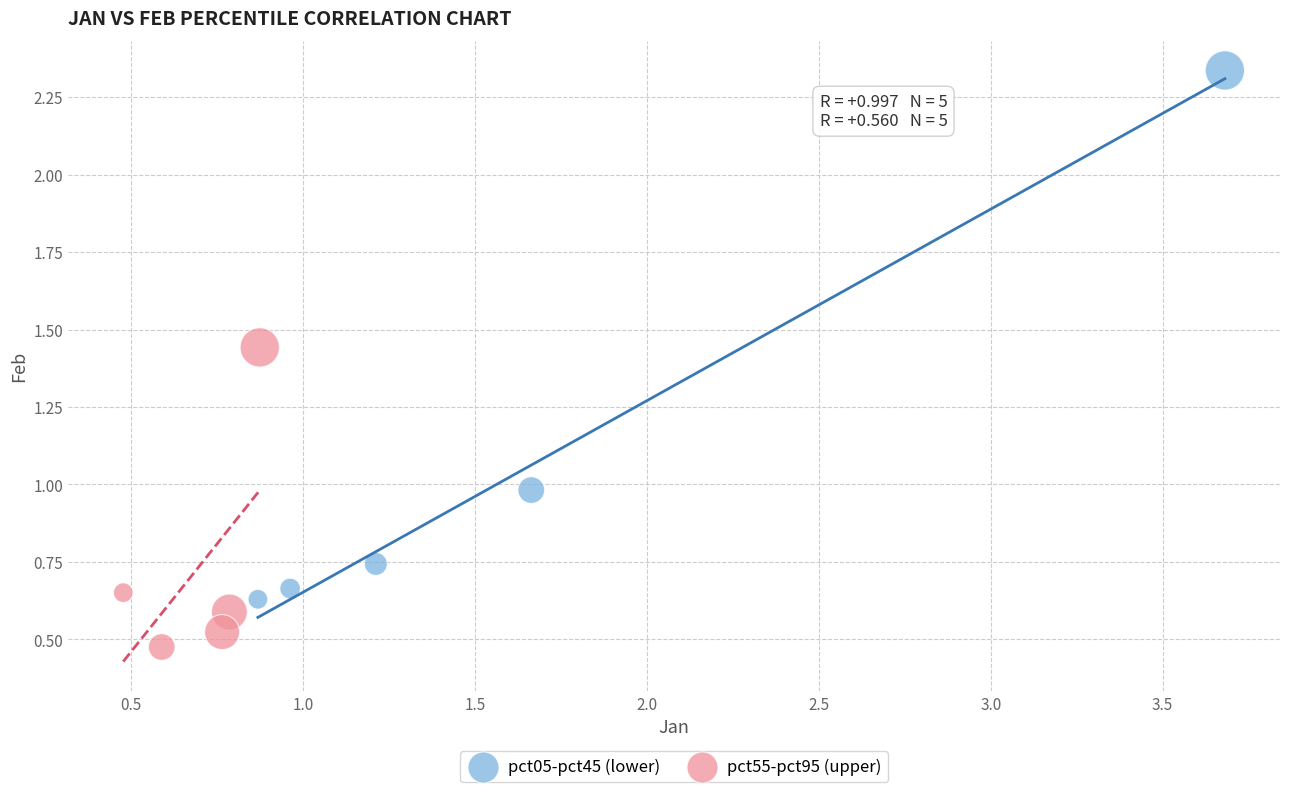

Which series reaches the maximum Y coordinate?

pct05-pct45 (lower)